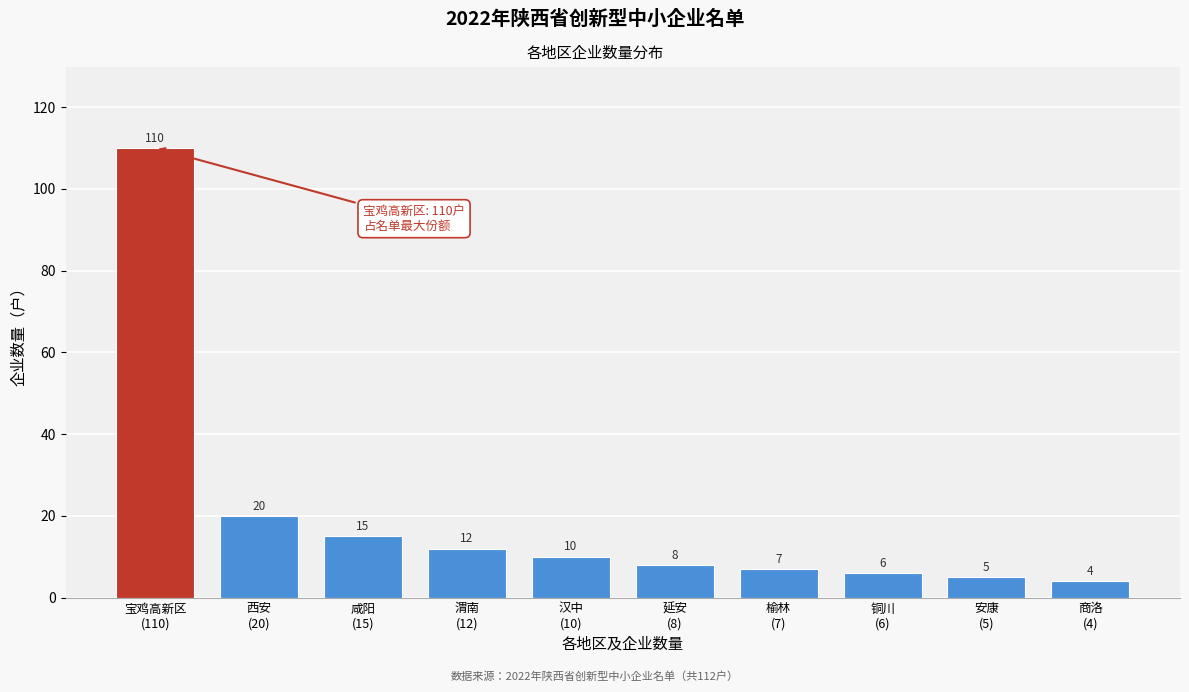

Reading left to right, extract all data points from this chart.

110	20	15	12	10	8	7	6	5	4